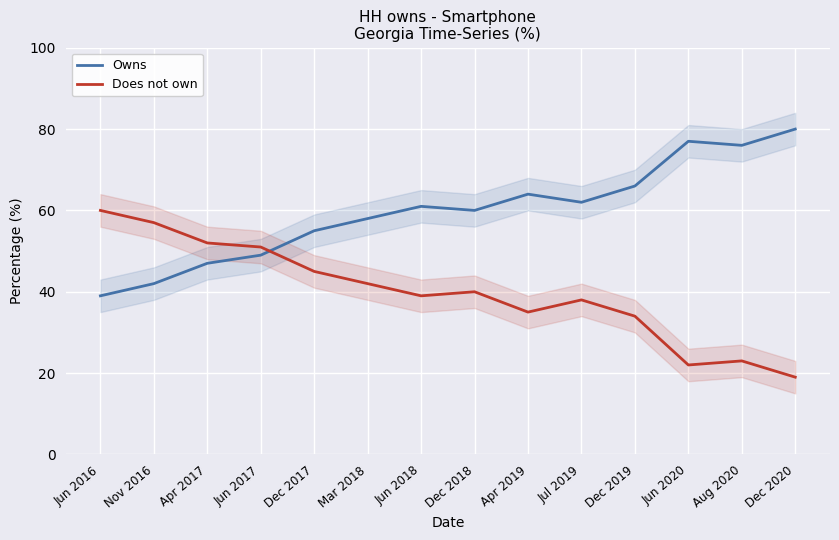

What is the sum of all Owns values?

836